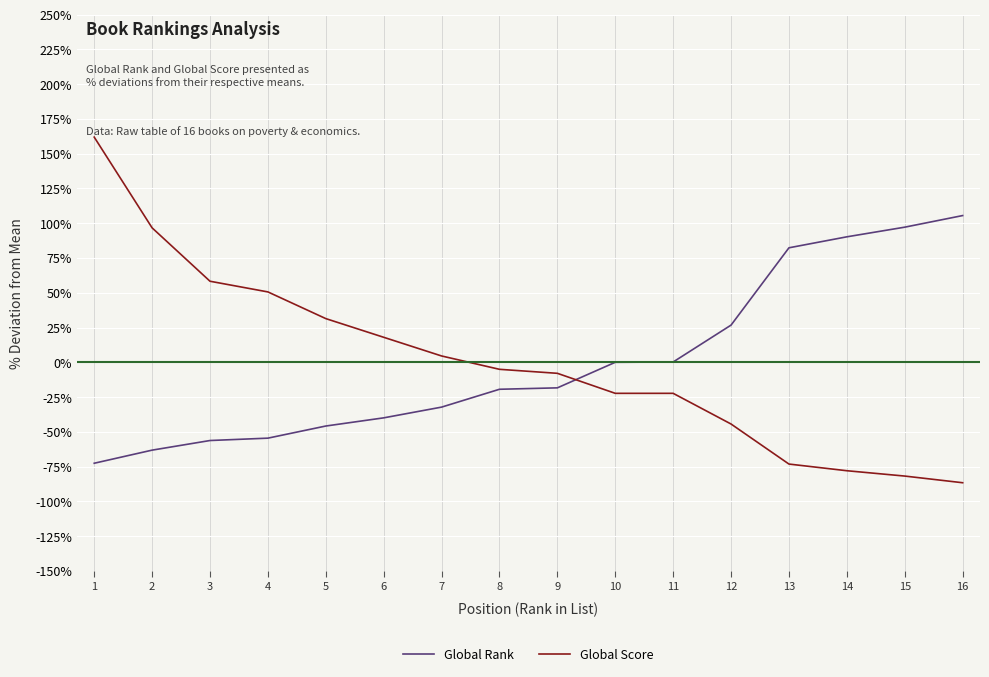

Is it true that Global Score equals -22.3 at 11?

True